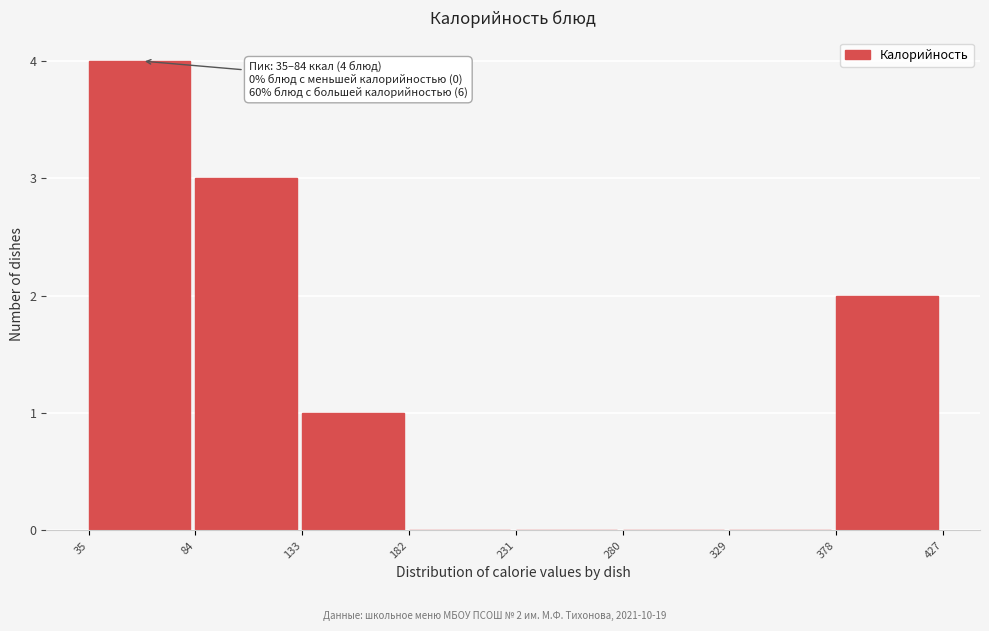

Which range on the x-axis has the tallest bar?

35 to 84